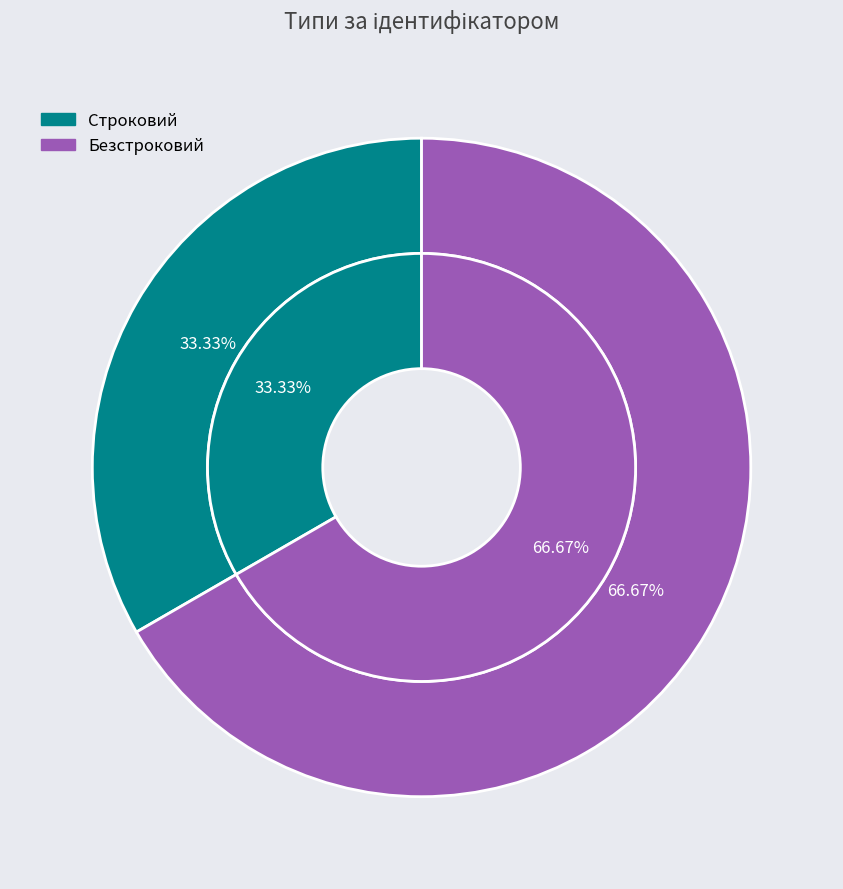

What percentage is the Безстроковий slice, to the nearest percent?

67%